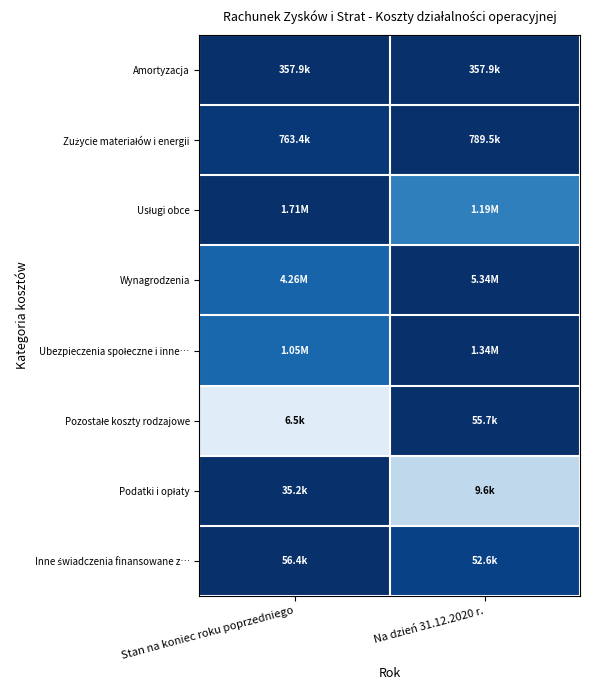

At how many categories does at least one series exceed 0?

2